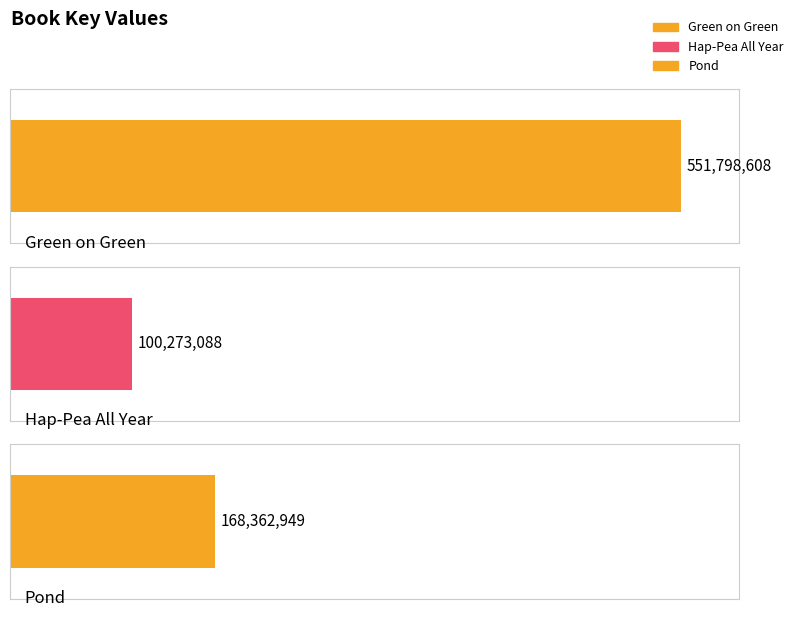

What is the difference between the maximum and minimum values?

451525520